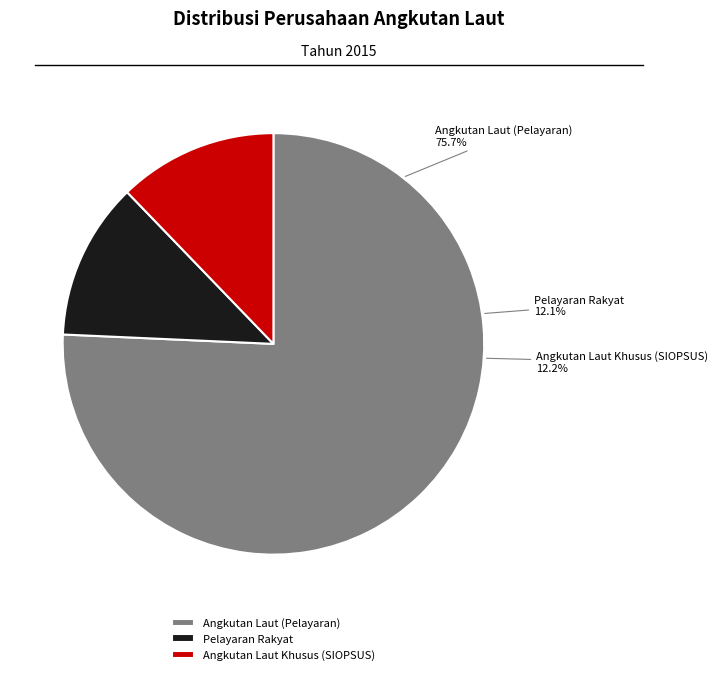

To the nearest percent, what is the difference between the largest and smallest slice percentages?

64%